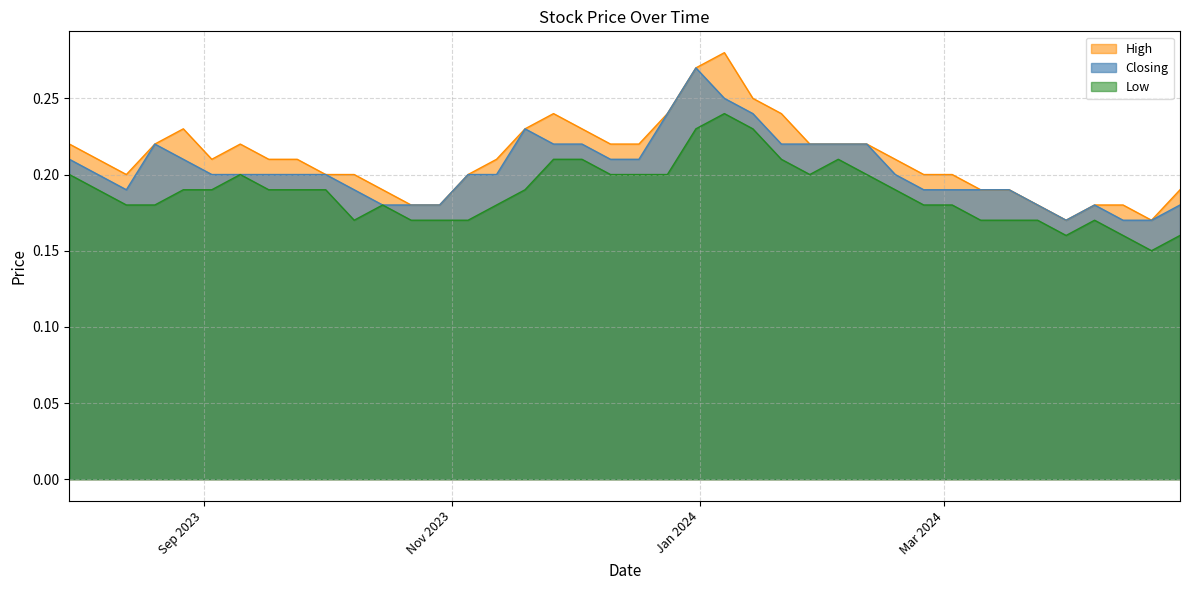

How many interior local peaks does the Low series have?

5